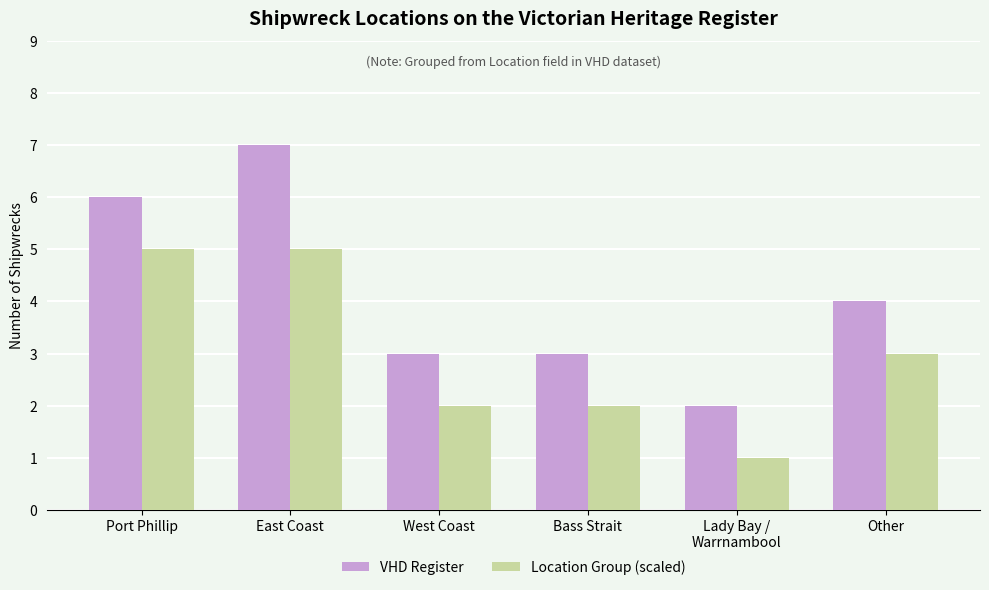

What is the total value across all series at Bass Strait?

5